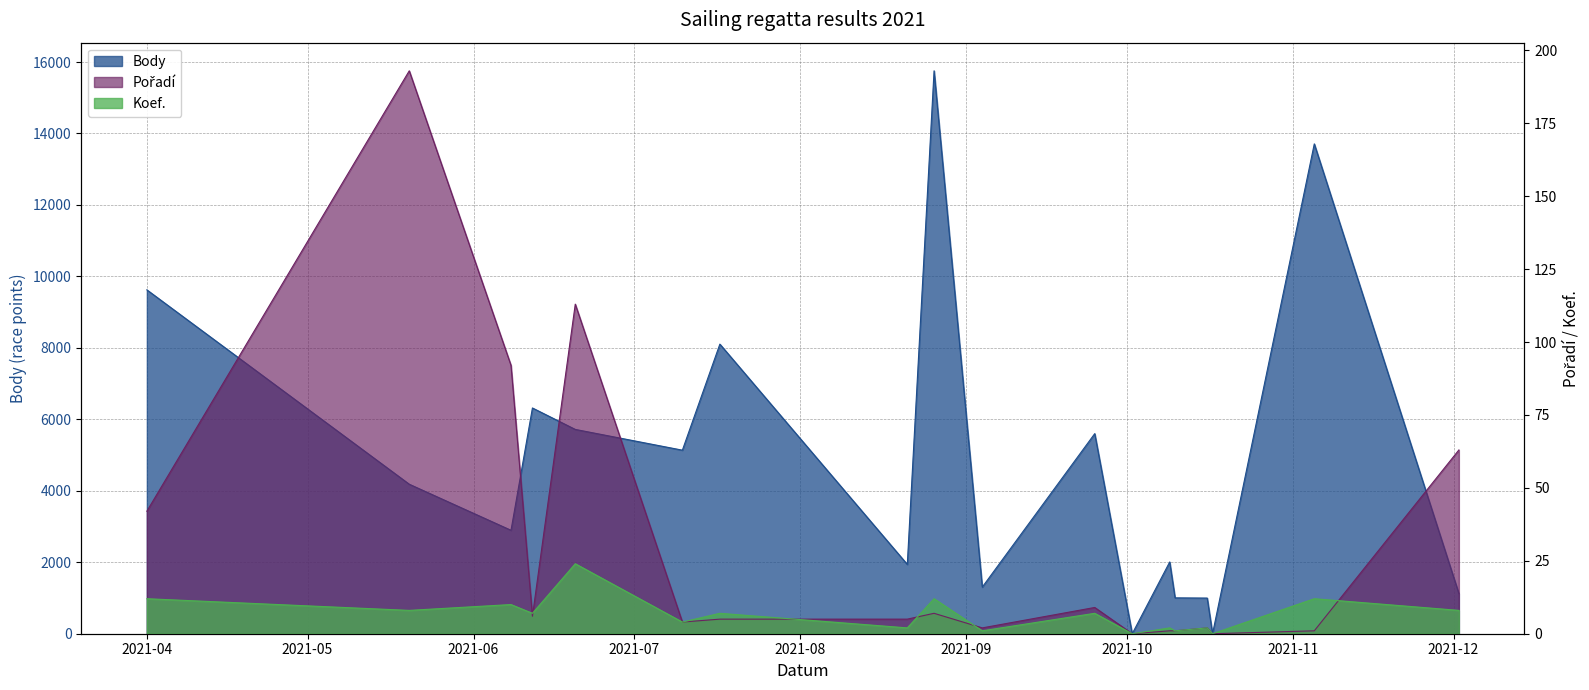

How many positive values does the Pořadí series have?

16